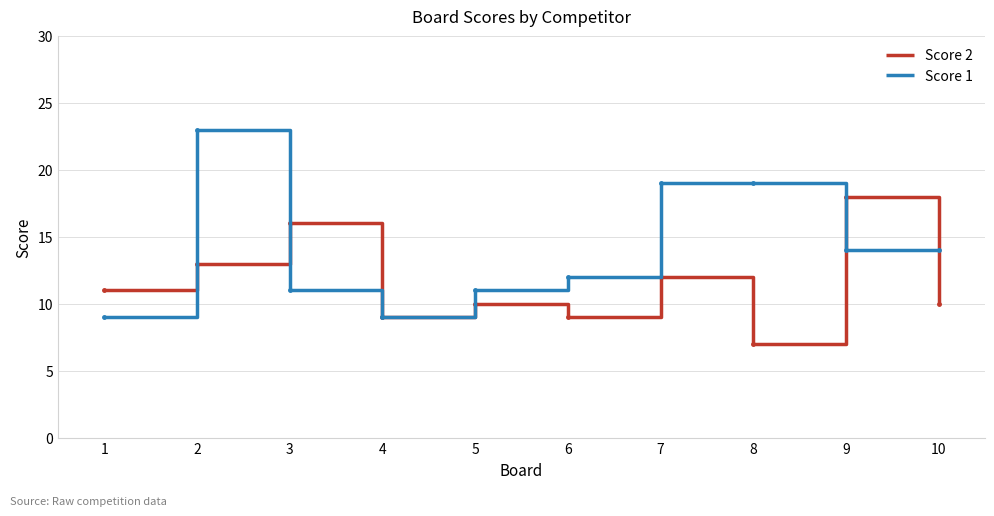

At how many categories does at least one series exceed 21?

1